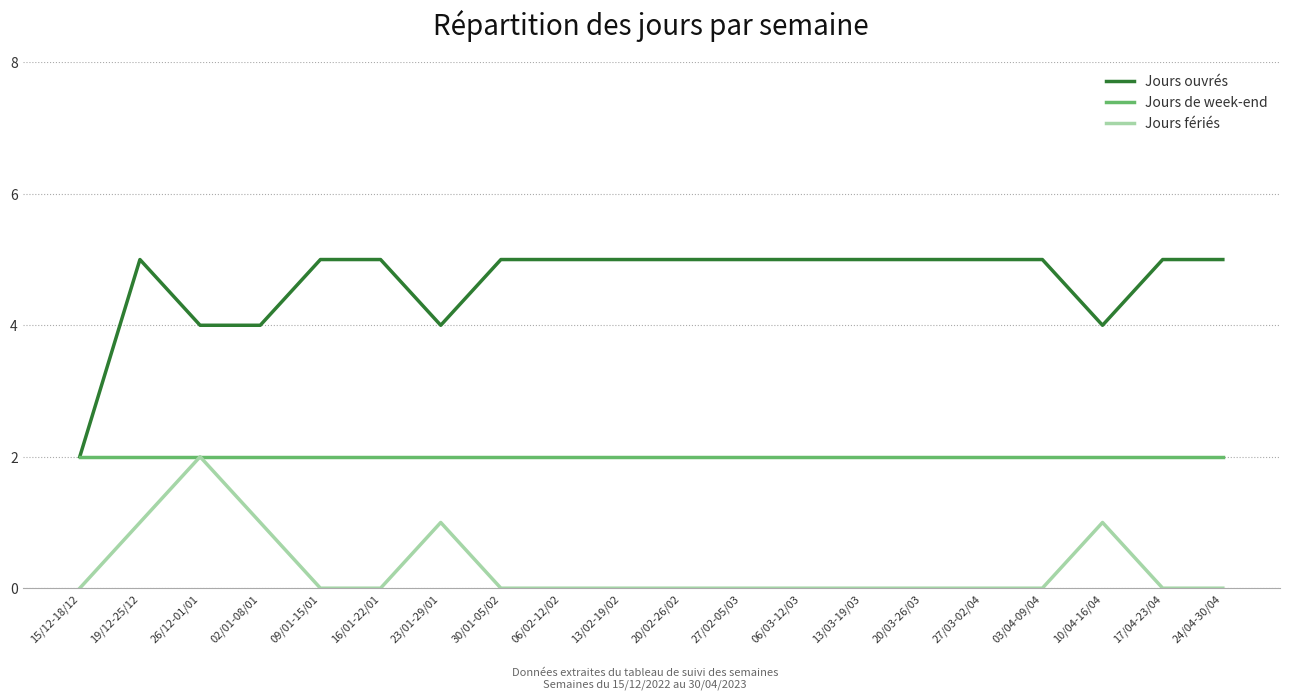

Rank the series by their average value, from lowest to highest.

Jours fériés, Jours de week-end, Jours ouvrés